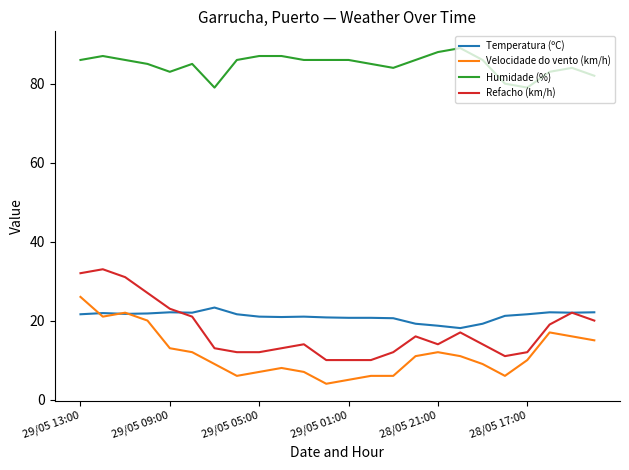

How many lines are shown in the chart?

4